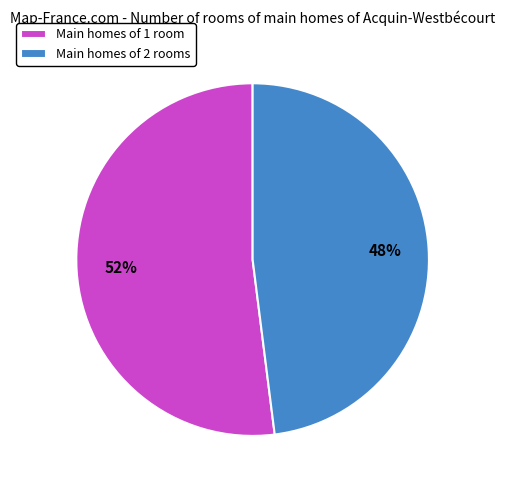

Which category accounts for the majority?

Main homes of 1 room